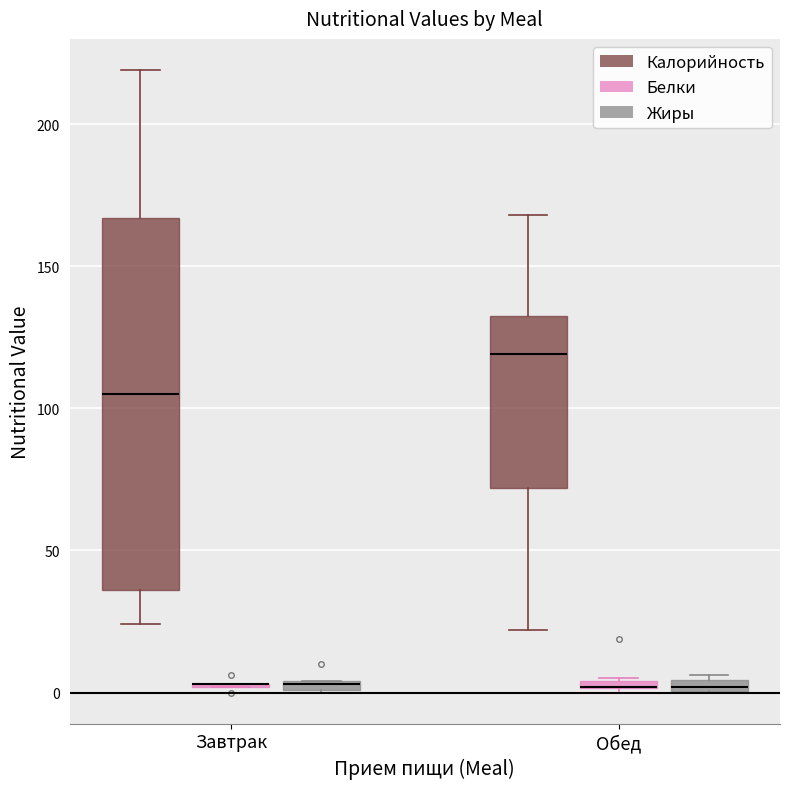

Comparing the boxes themselves (not the whiskers), which one is the tallest?

Завтрак (Калорийность)